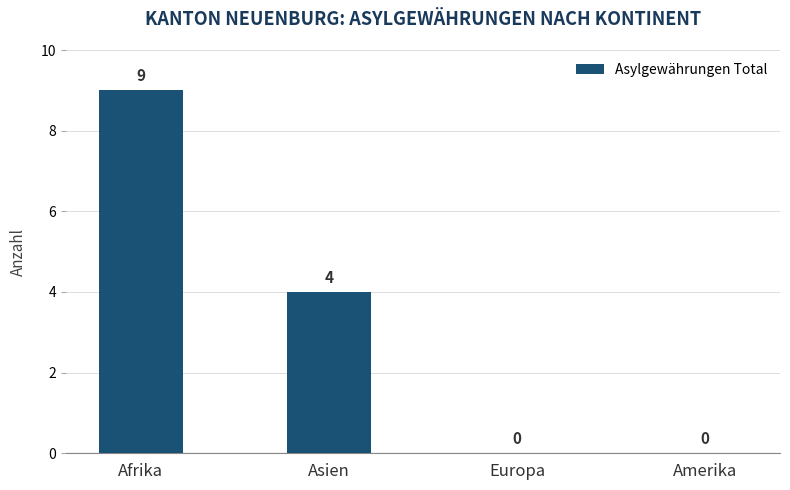

The chart shows a value of 1 at Asien. True or false?

False